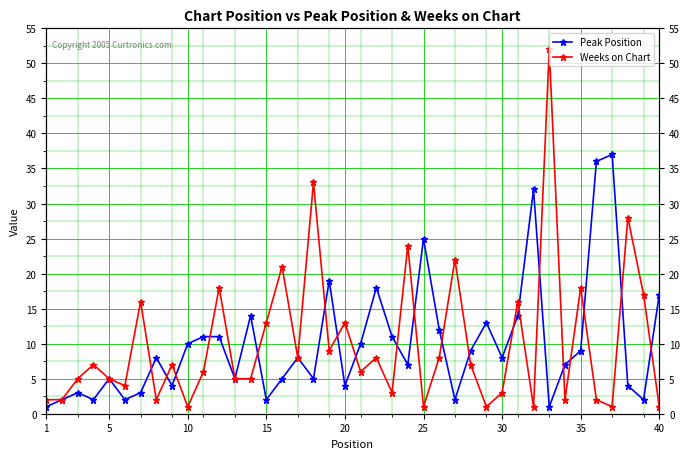

Count the number of data series in this chart.

2